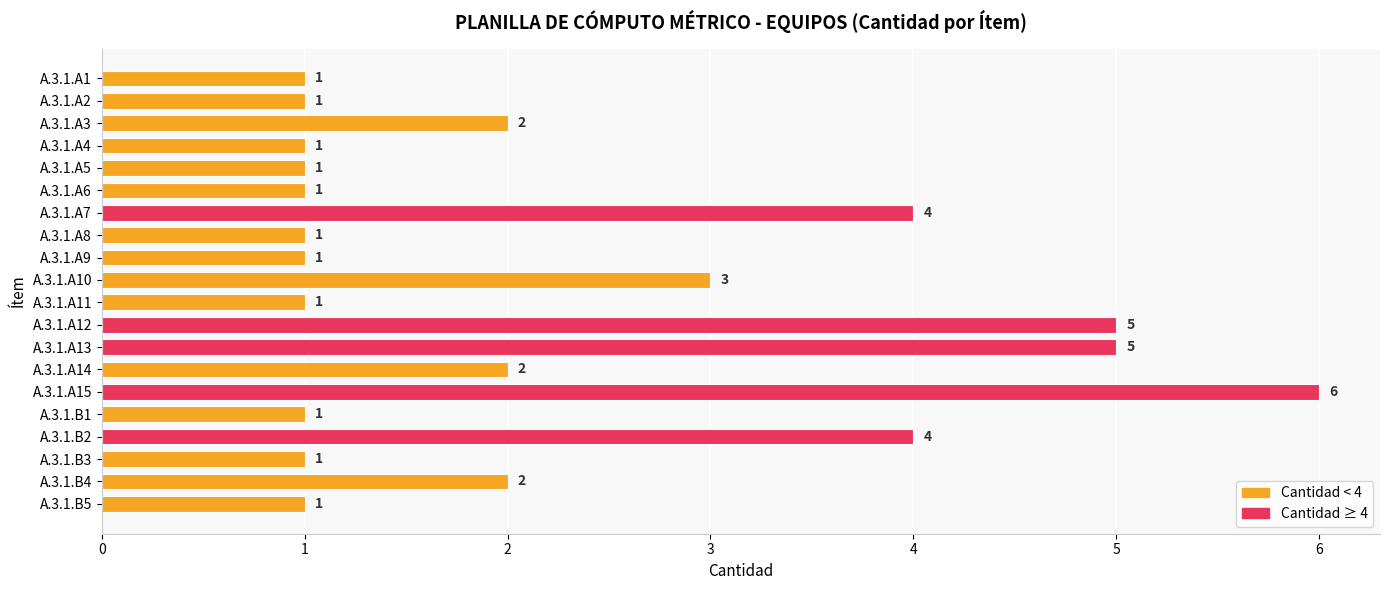

Reading top to bottom, list all the values displayed in this chart.

1	1	2	1	1	1	4	1	1	3	1	5	5	2	6	1	4	1	2	1